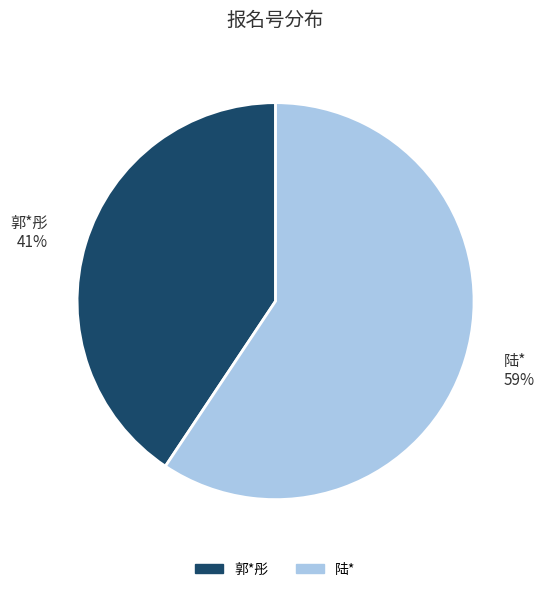

Do 陆* and 郭*彤 together represent more than half of the pie?

Yes